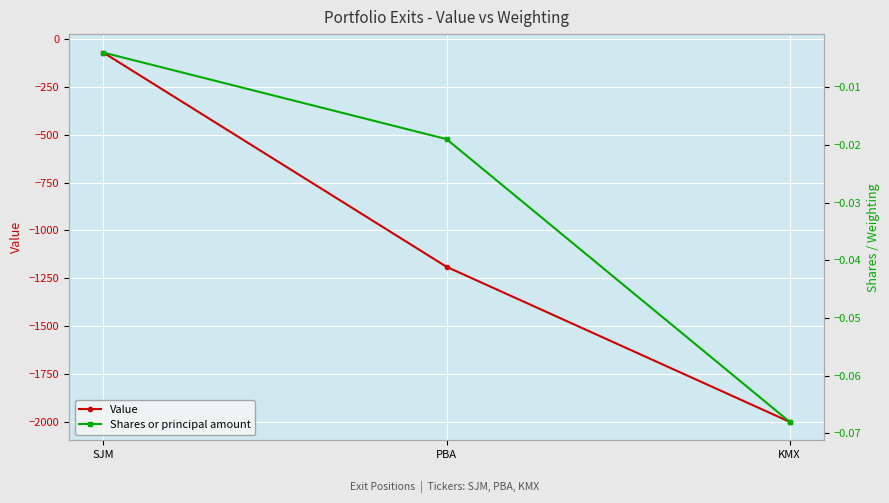

Reading left to right, extract all data points from this chart.

Value: SJM=-71.0	PBA=-1190.0	KMX=-2000.0
Shares or principal amount: SJM=-0.0	PBA=-0.0	KMX=-0.1